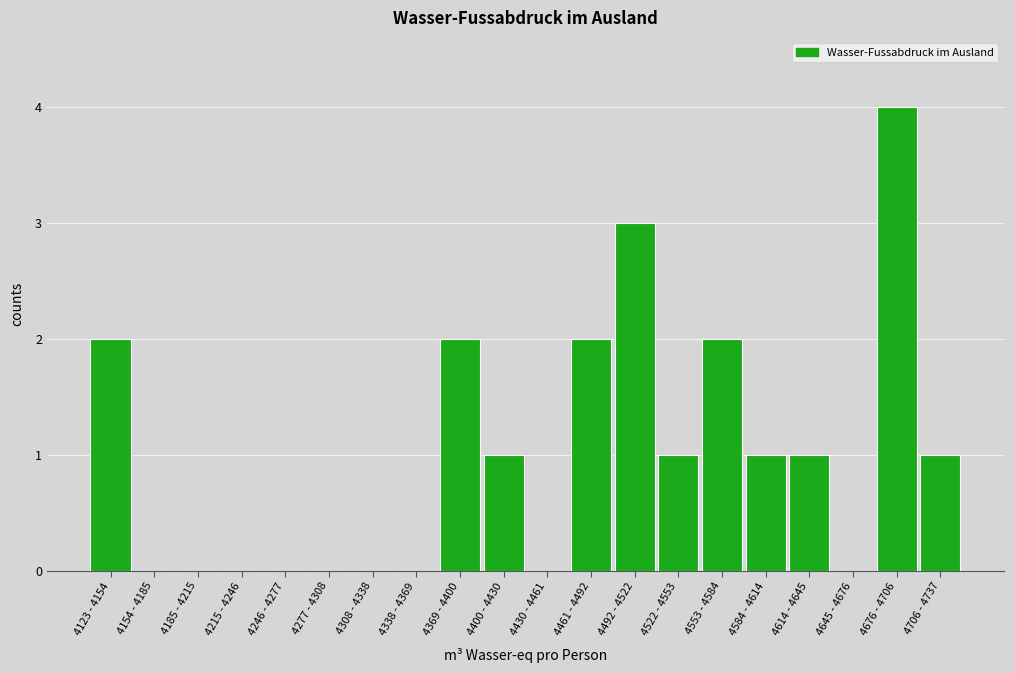

Reading right to left, transcribe all the data shown in this chart.

4706 - 4737=1	4676 - 4706=4	4645 - 4676=0	4614 - 4645=1	4584 - 4614=1	4553 - 4584=2	4522 - 4553=1	4492 - 4522=3	4461 - 4492=2	4430 - 4461=0	4400 - 4430=1	4369 - 4400=2	4338 - 4369=0	4308 - 4338=0	4277 - 4308=0	4246 - 4277=0	4215 - 4246=0	4185 - 4215=0	4154 - 4185=0	4123 - 4154=2